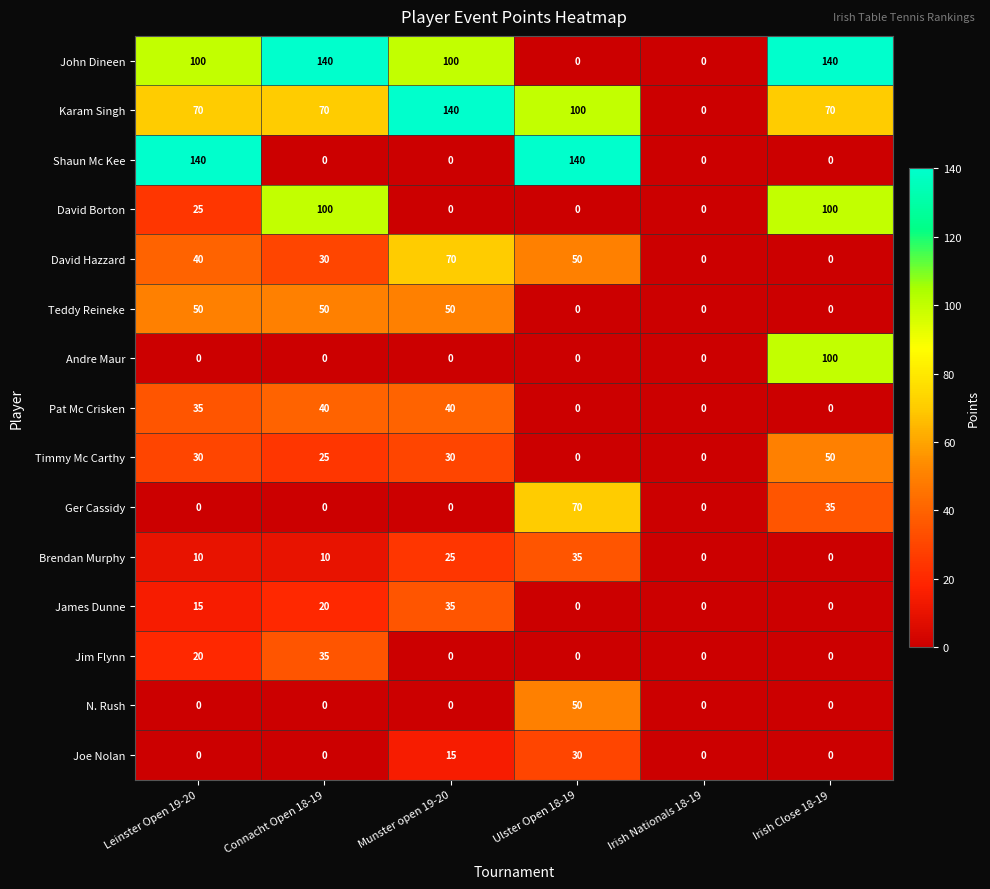

What is the sum of all Shaun Mc Kee values?

280